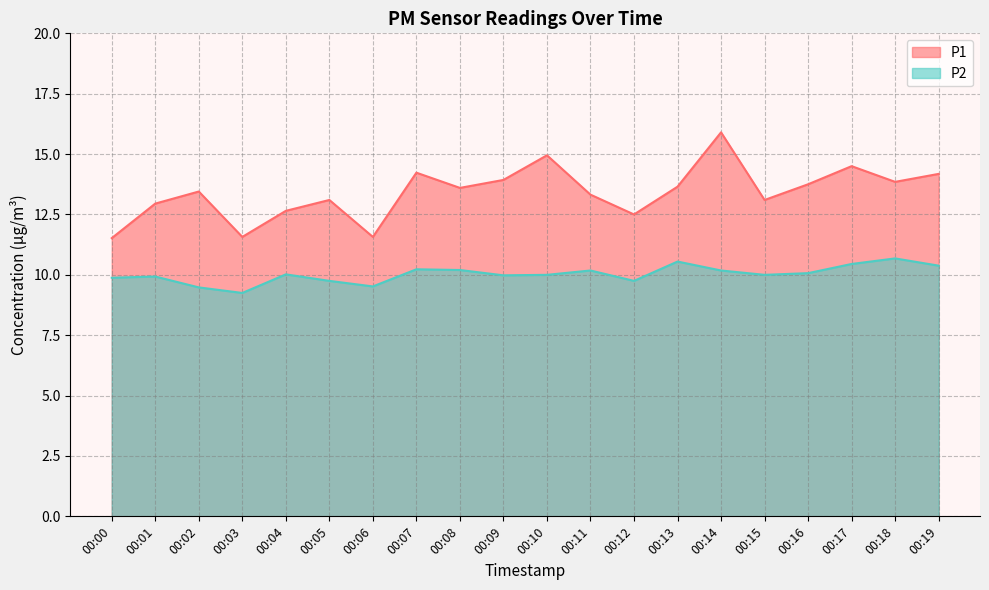

How many interior local peaks does the P1 series have?

6